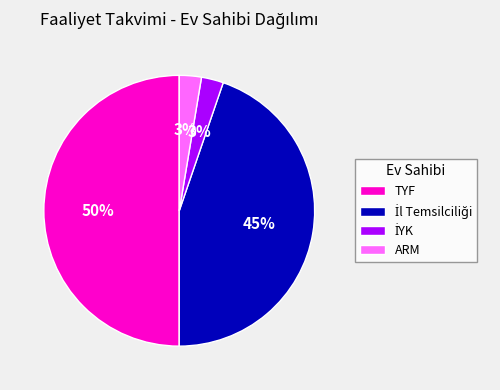

What is the largest slice in the pie chart?

TYF